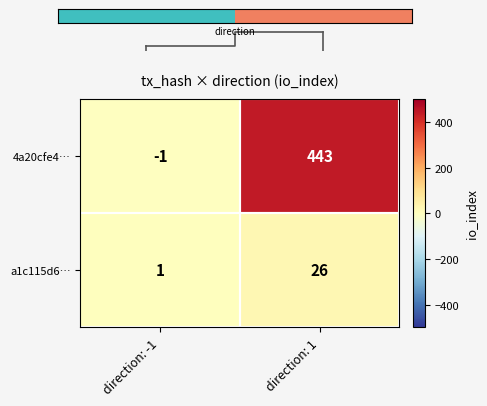

Is the value of 4a20cfe4… at direction: -1 greater than the value of a1c115d6… at direction: -1?

No